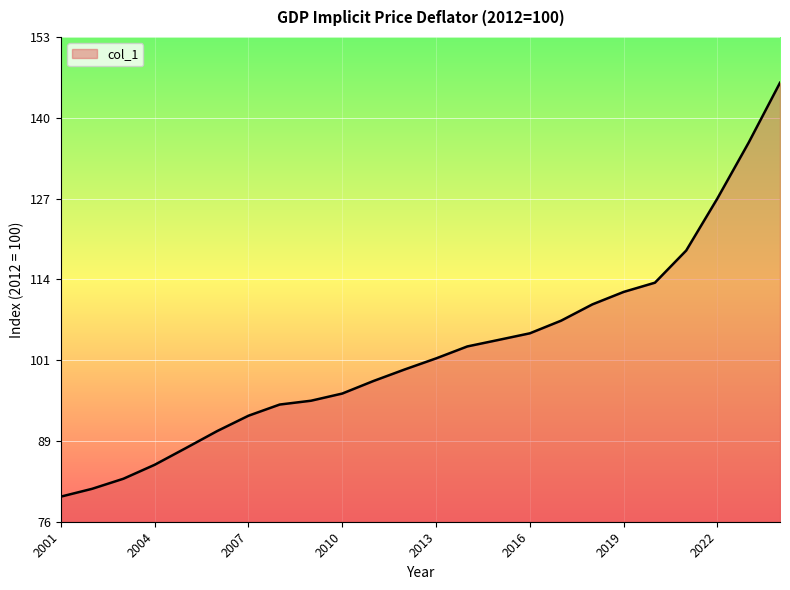

What is the maximum value shown in the chart?

145.6